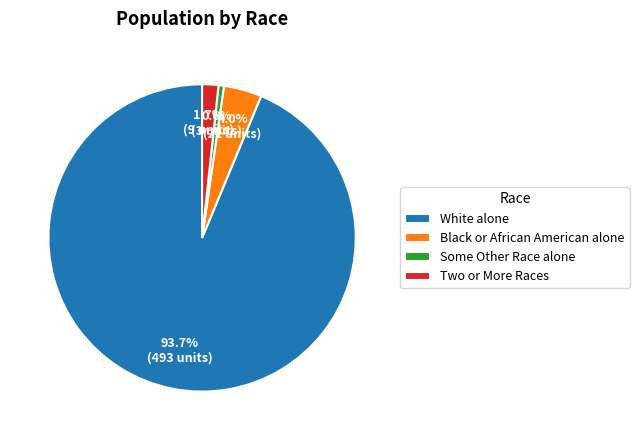

What portion of the pie excludes Some Other Race alone?

99.4%